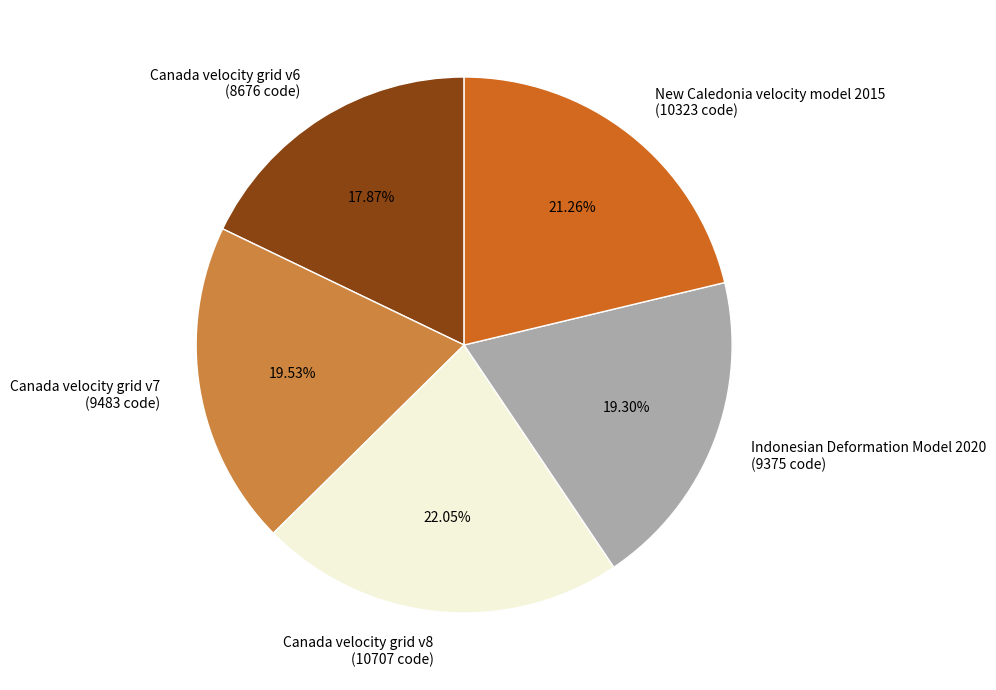

Is there a majority slice in this chart?

No